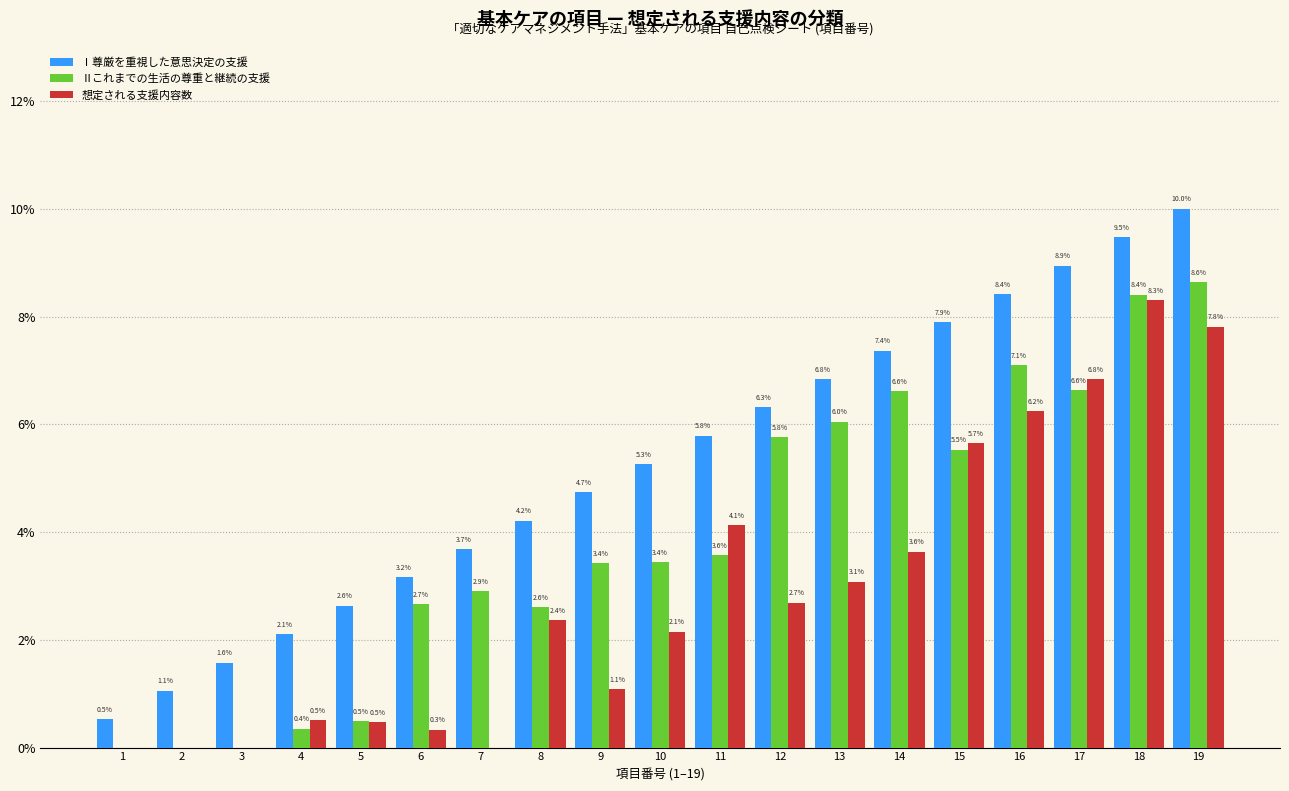

What is the highest value of the 想定される支援内容数 series?

8.3